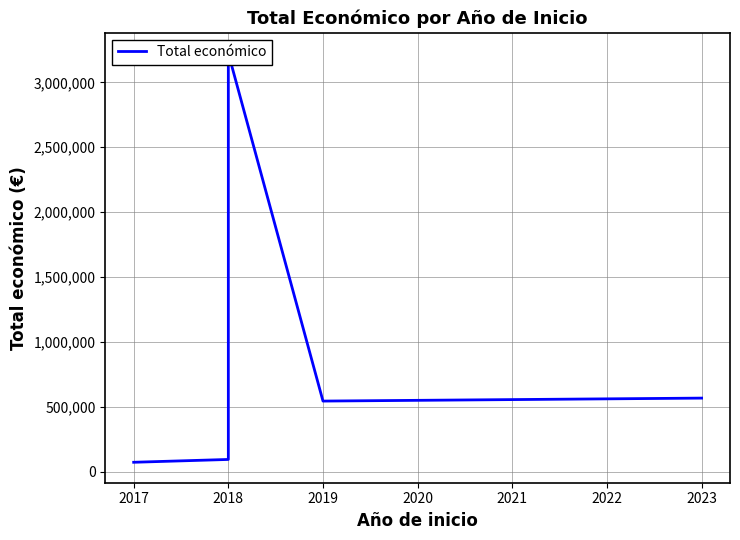

How many interior local peaks (higher than both neighbors) does the data have?

1